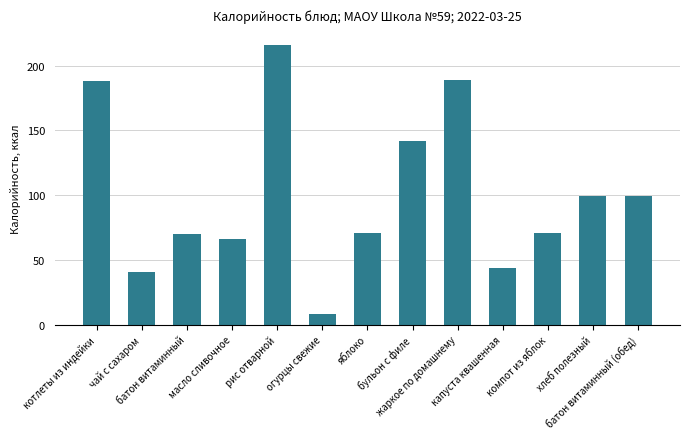

What is the ratio of the value at рис отварной to the value at жаркое по домашнему?

1.1